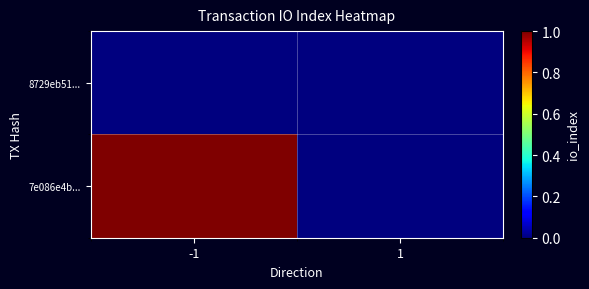

Which series has the largest total across all categories?

7e086e4b...